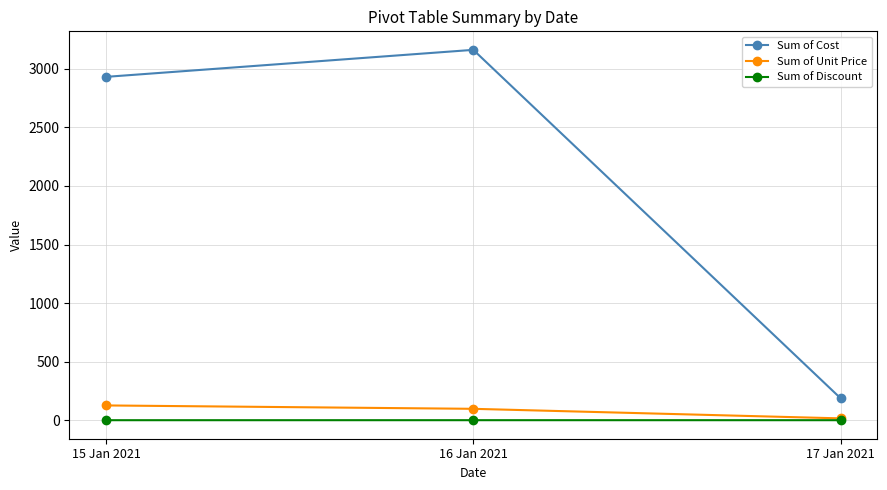

At how many categories does at least one series exceed 1190?

2